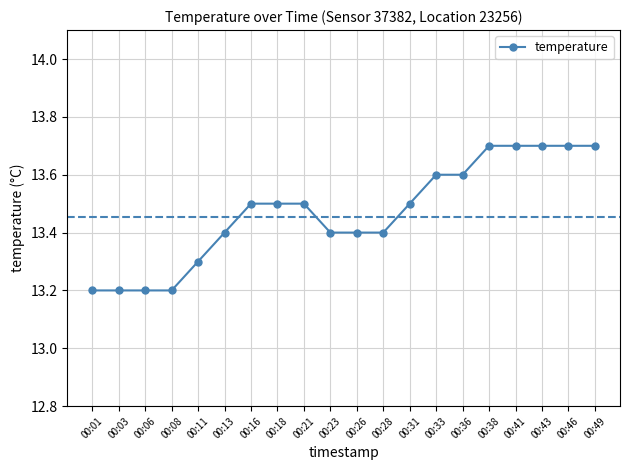

The chart shows a value of 22.1 at 00:08. True or false?

False